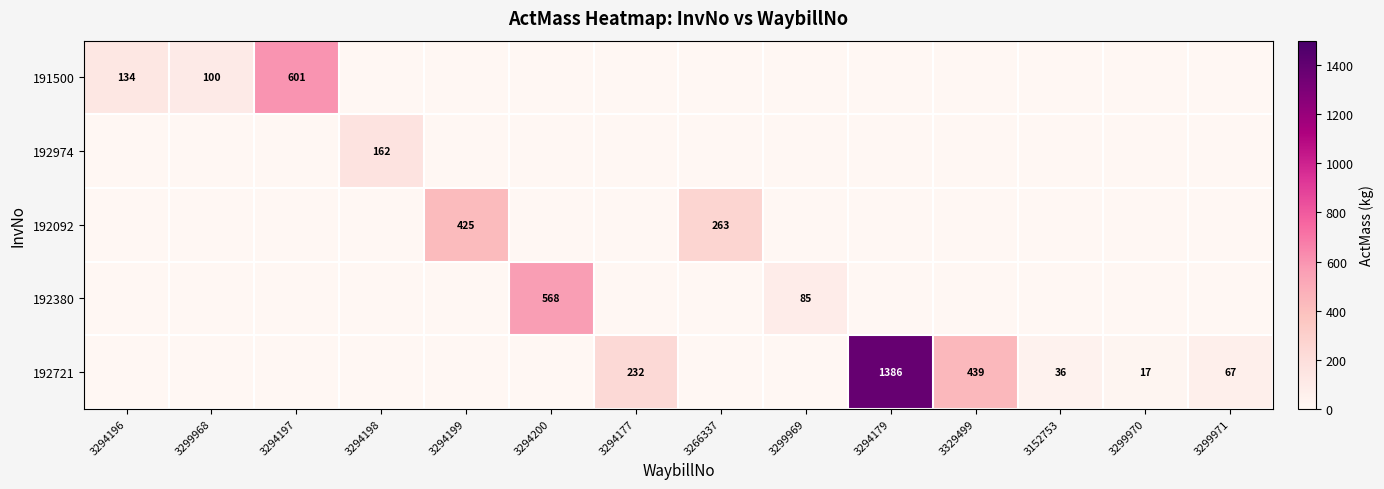

The value of 192380 at 3294200 is 792. True or false?

False